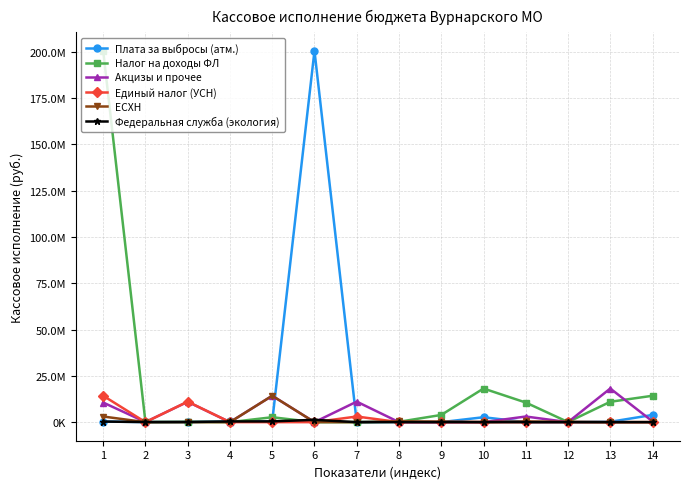

List the labels in order of Единый налог (УСН) value, largest first.

1, 3, 7, 5, 4, 8, 2, 6, 9, 10, 11, 12, 13, 14